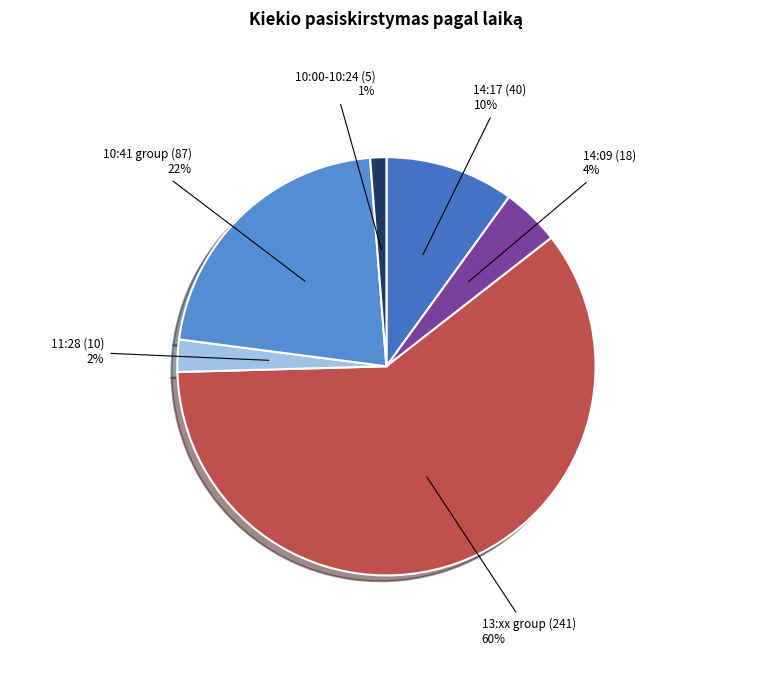

Count the number of slices in the pie.

6